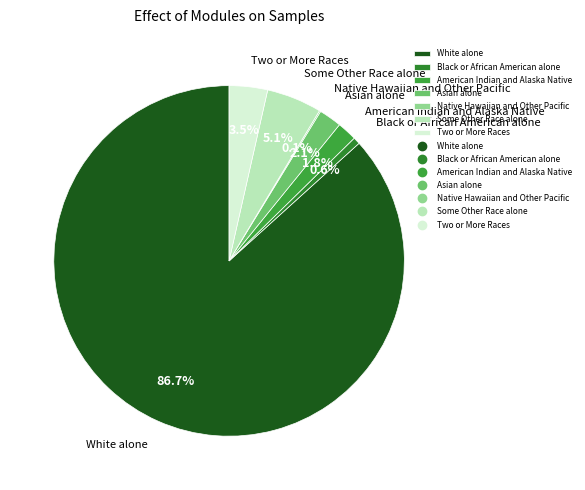

To the nearest percent, what portion does Some Other Race alone represent?

5%